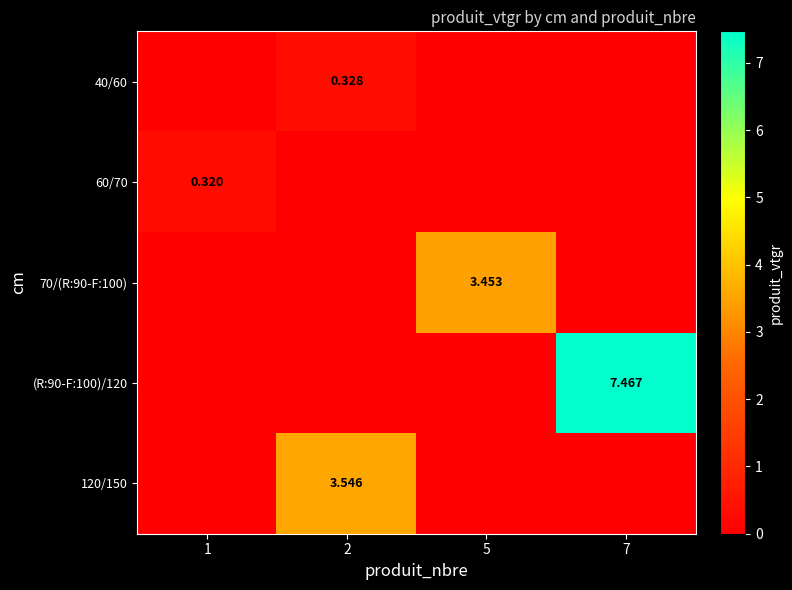

Which series has the largest range (max minus min)?

(R:90-F:100)/120